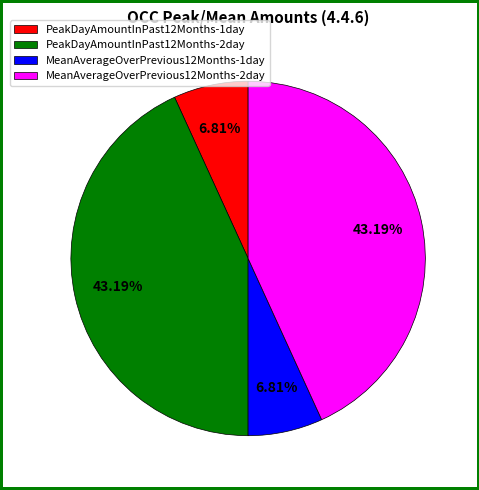

To the nearest percent, what percentage of the pie is PeakDayAmountInPast12Months-1day?

7%